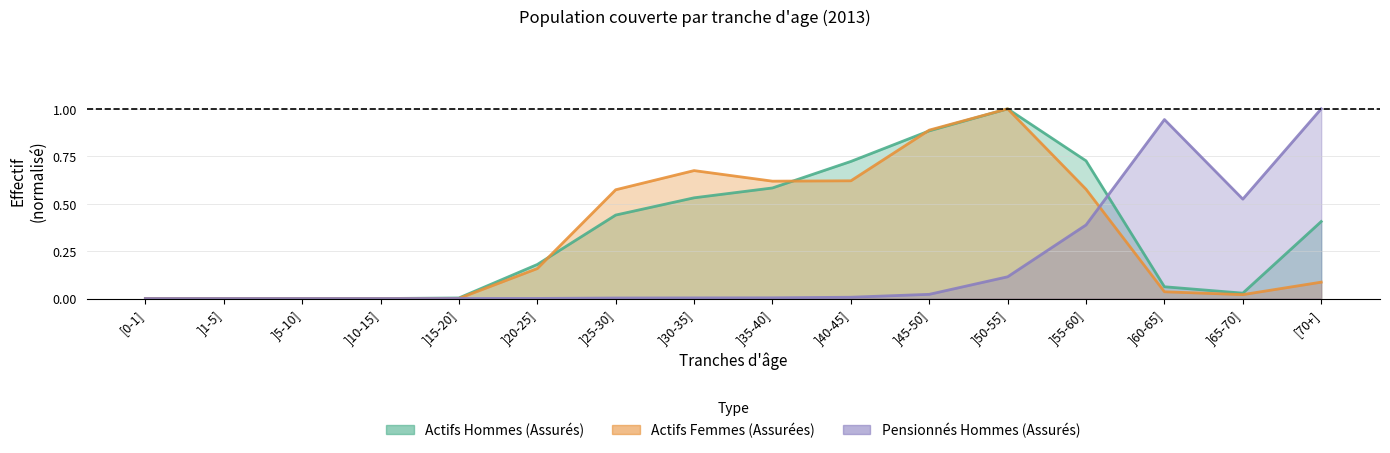

What is the greatest value displayed?

1.0